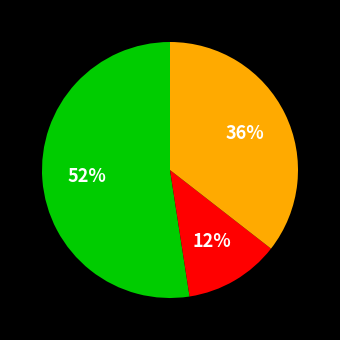

To the nearest percent, what is the average slice percentage?

33%